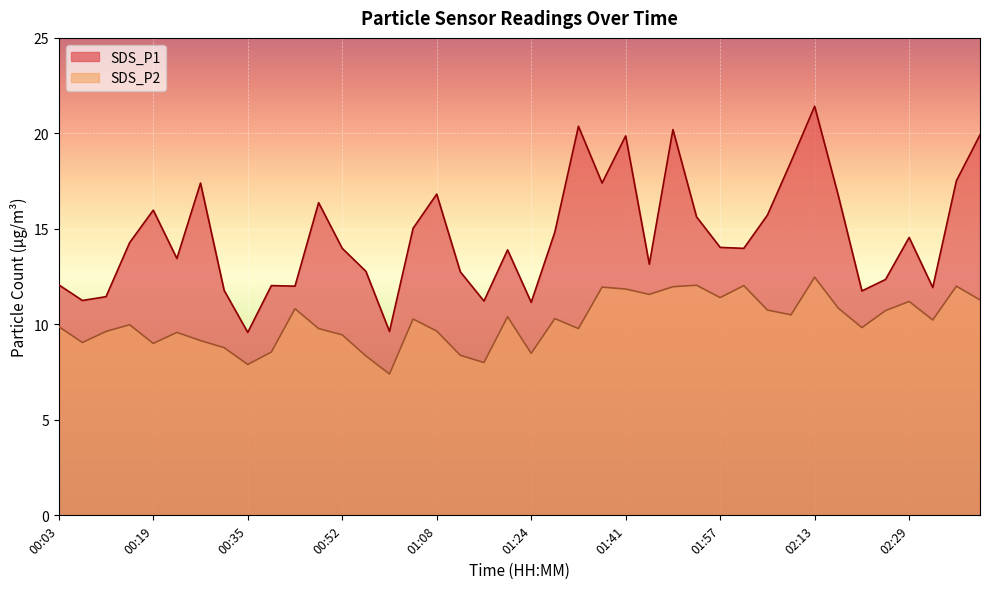

What is the minimum value for SDS_P2?

7.4